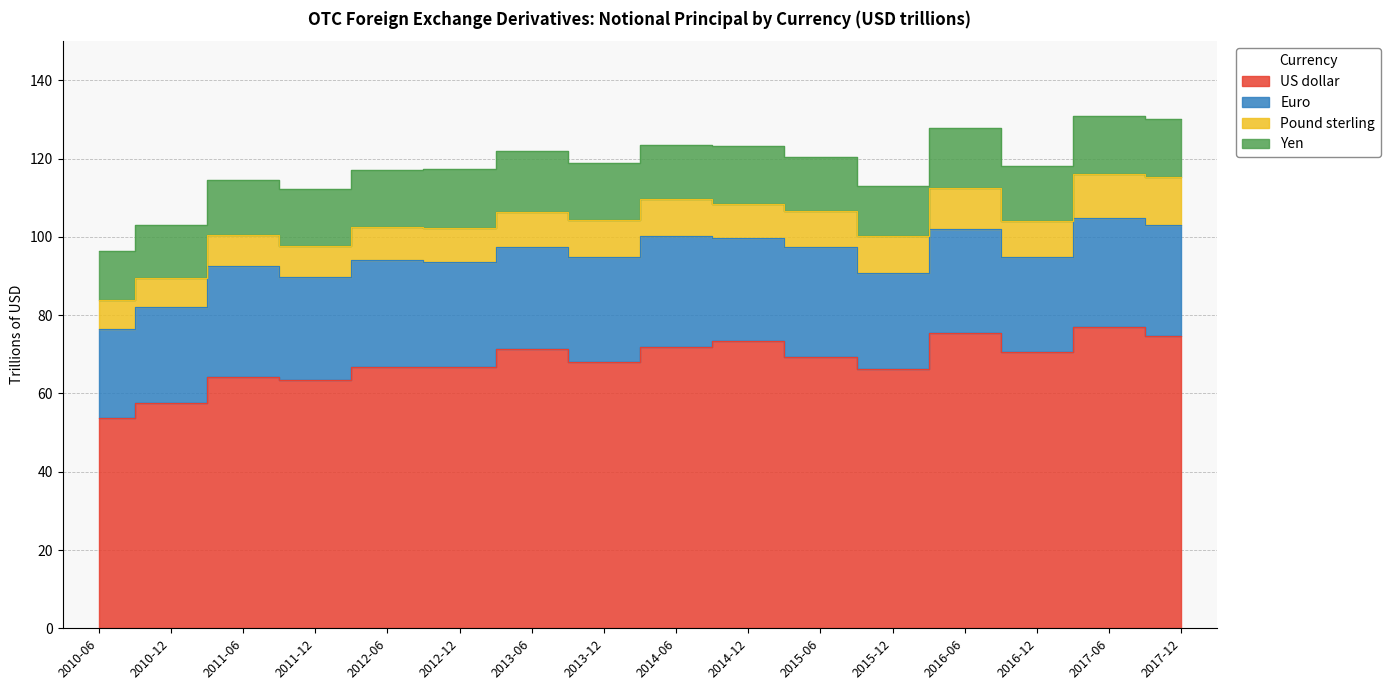

Which category has the highest value in the Yen series?

2013-06